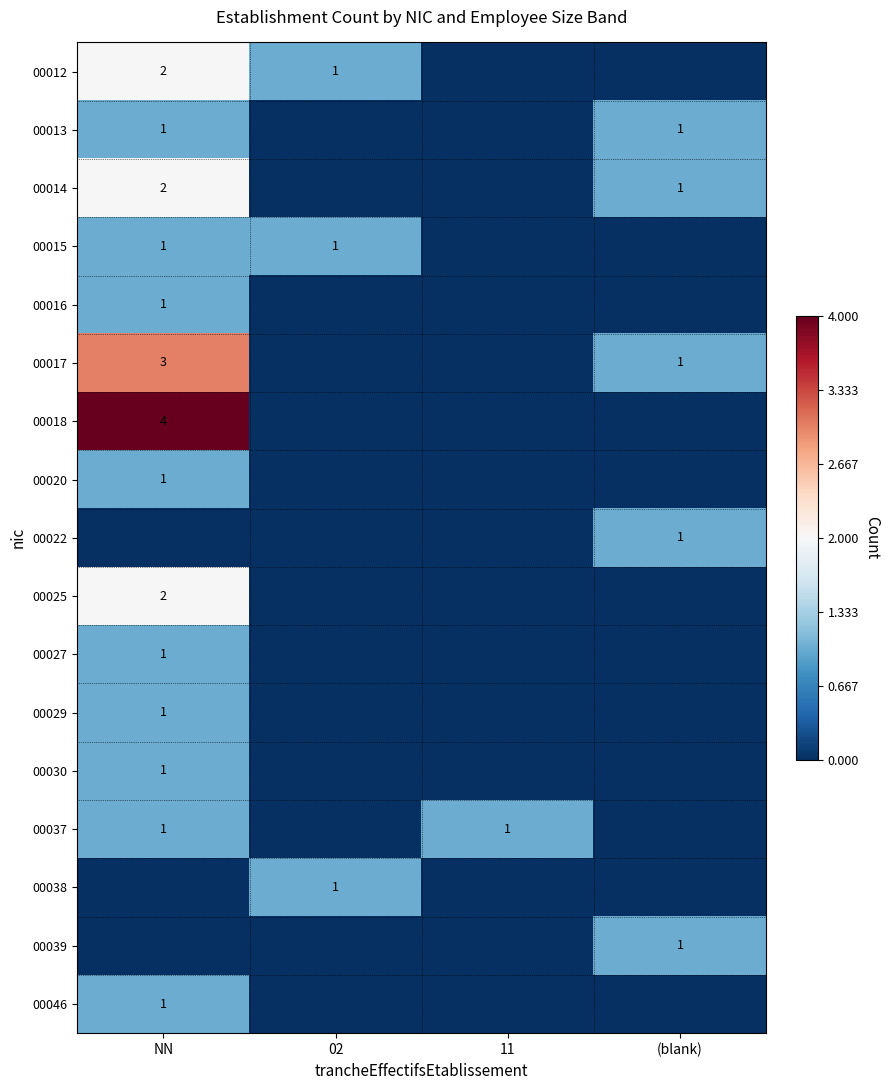

The value of 00014 at NN is 2. True or false?

True